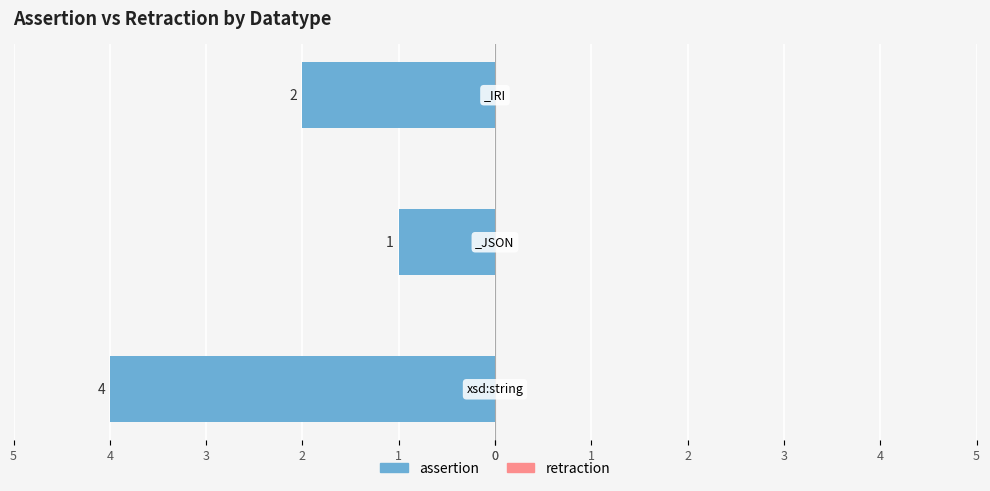

Are the bars horizontal?

Yes